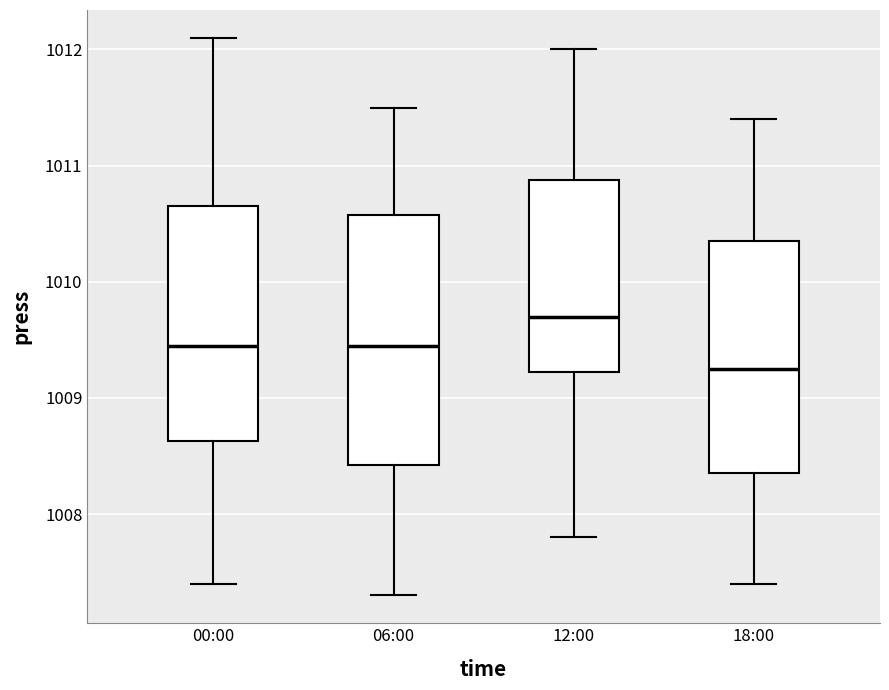

Which box has the highest median line?

12:00